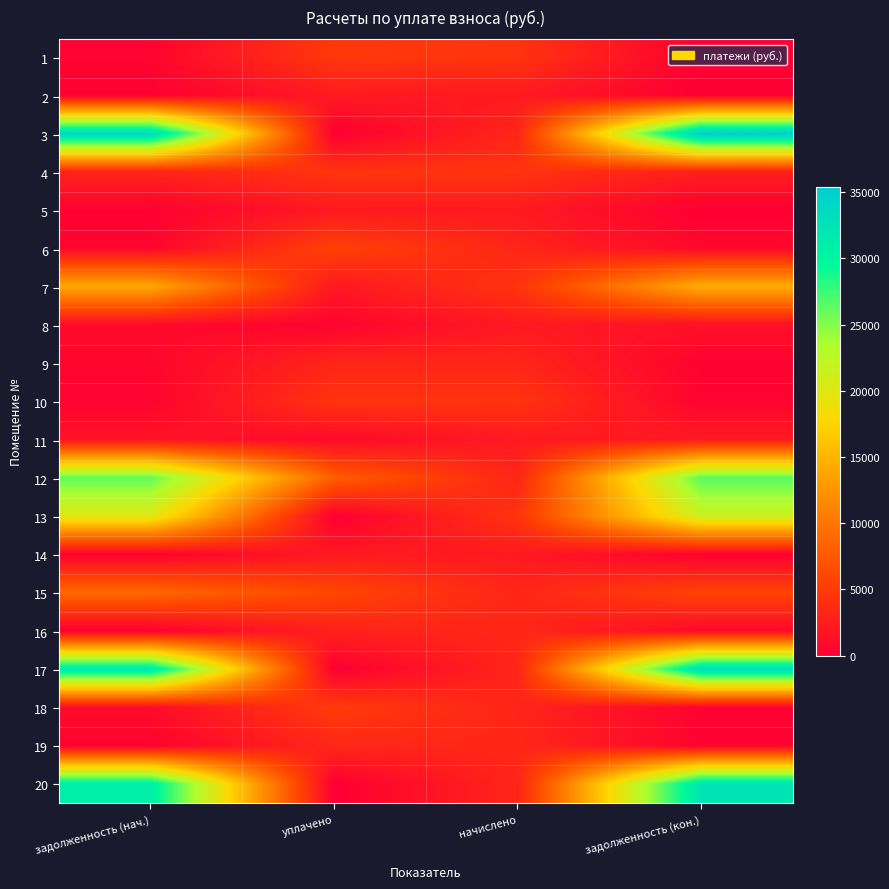

What is the total value across all series at задолженность (кон.)?

178539.3